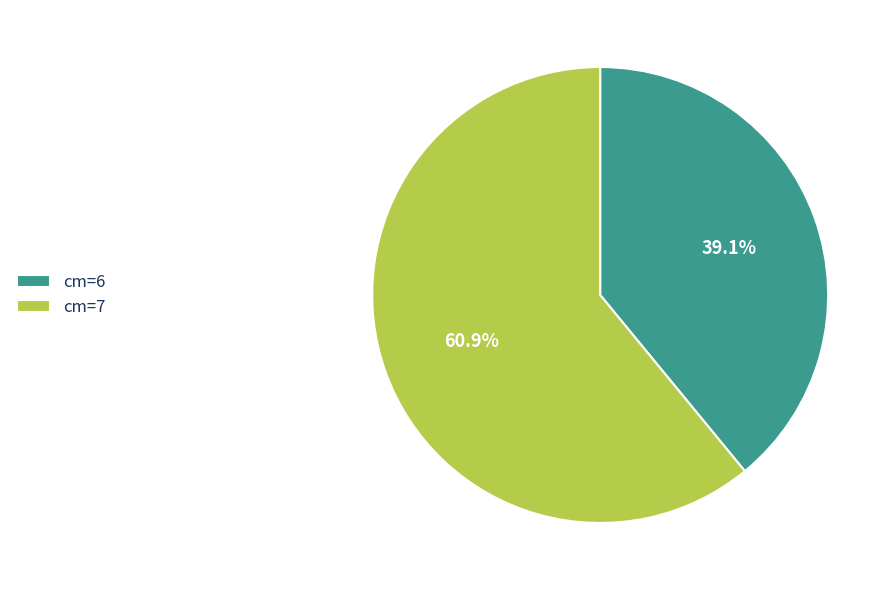

Is there a majority slice in this chart?

Yes